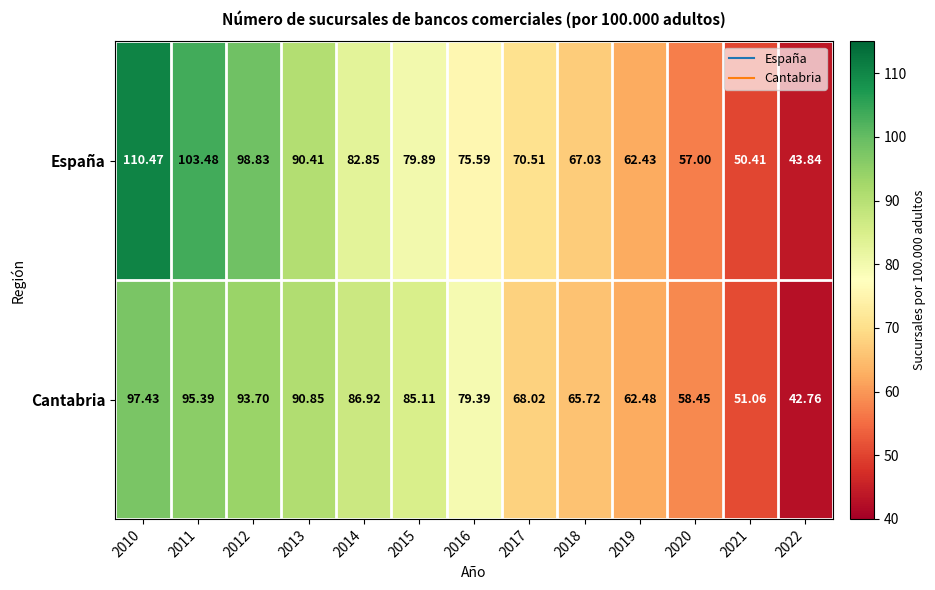

Is the value of Cantabria at 2018 greater than the value of España at 2012?

No